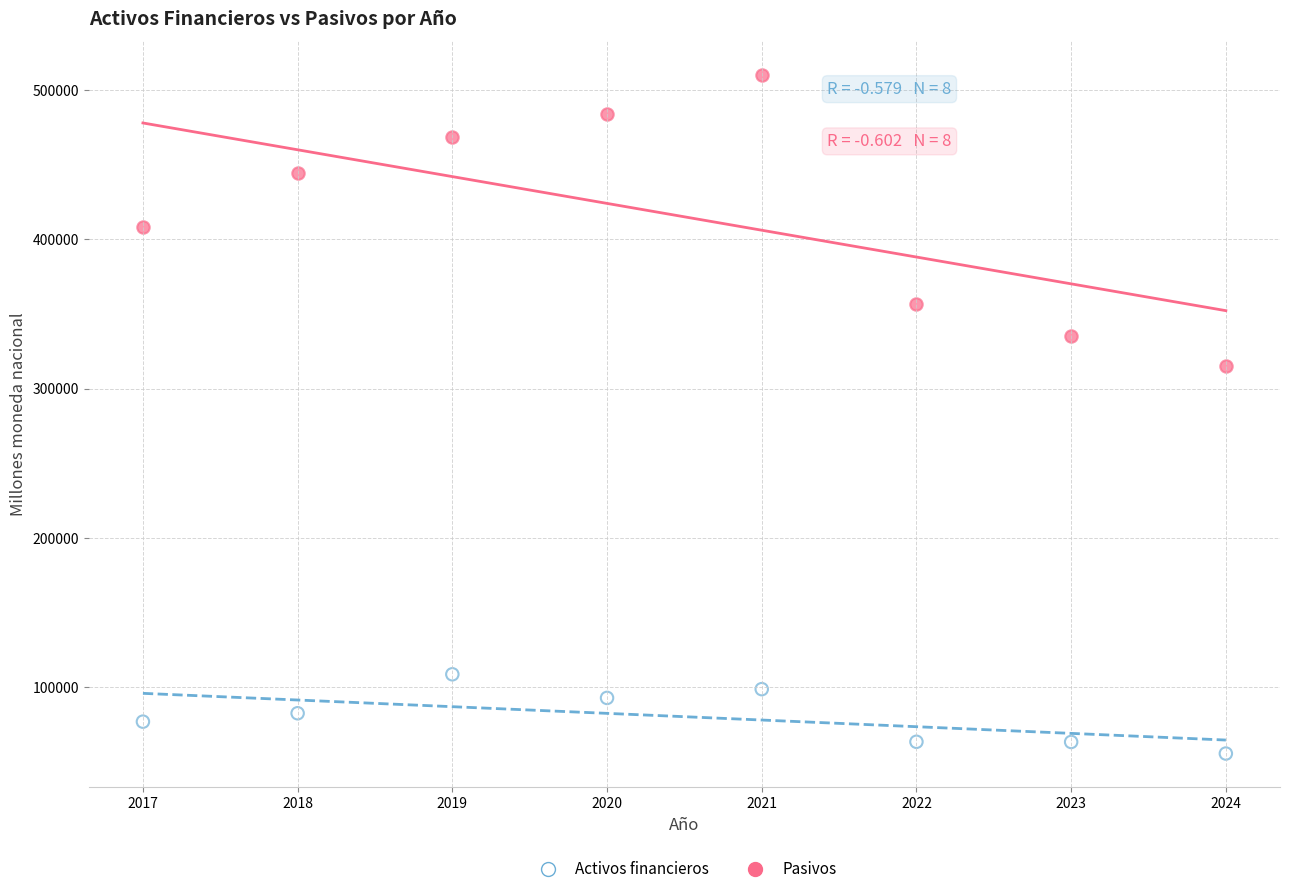

Which series reaches the minimum Y coordinate?

Activos financieros